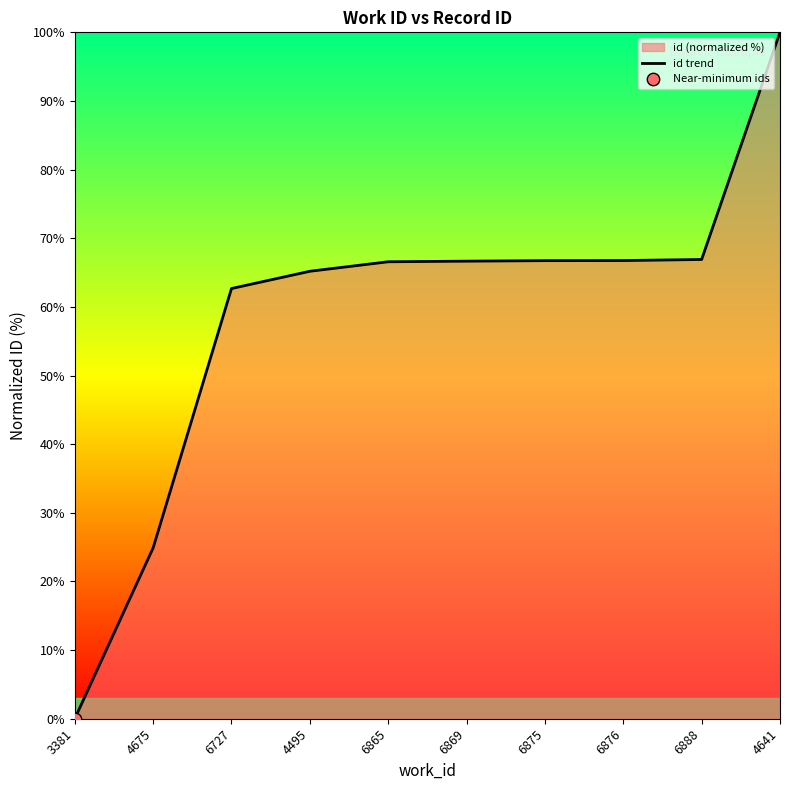

What is the change in value from 6869 to 6875?

+0.1